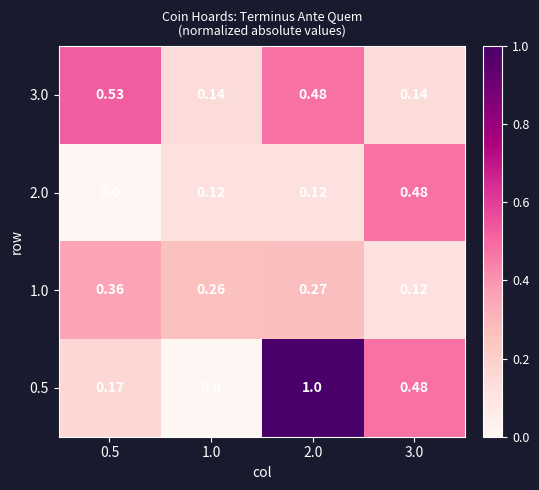

Is the value of 3.0 at 2.0 greater than the value of 2.0 at 2.0?

Yes